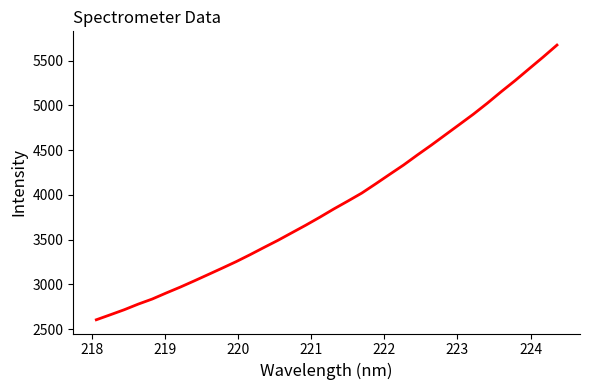

What is the average value?

3917.3